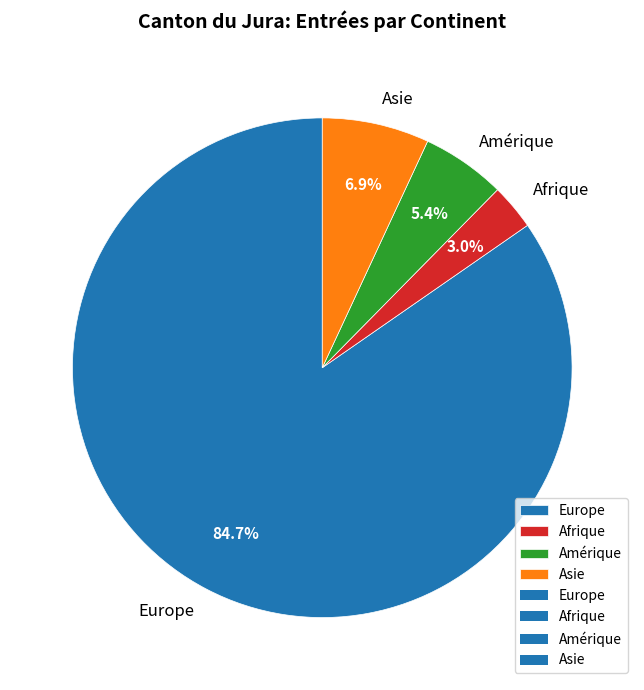

To the nearest percent, what portion does Amérique represent?

5%